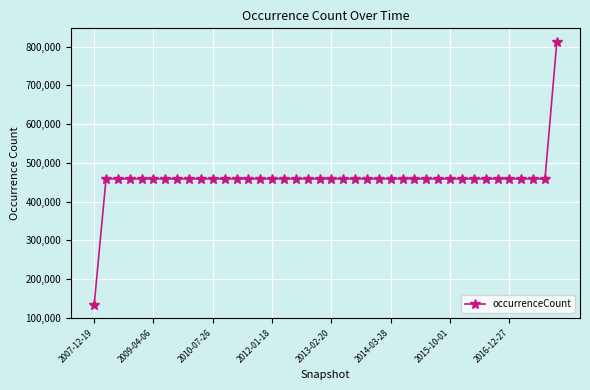

What is the difference between the second highest and minimum values?

324986